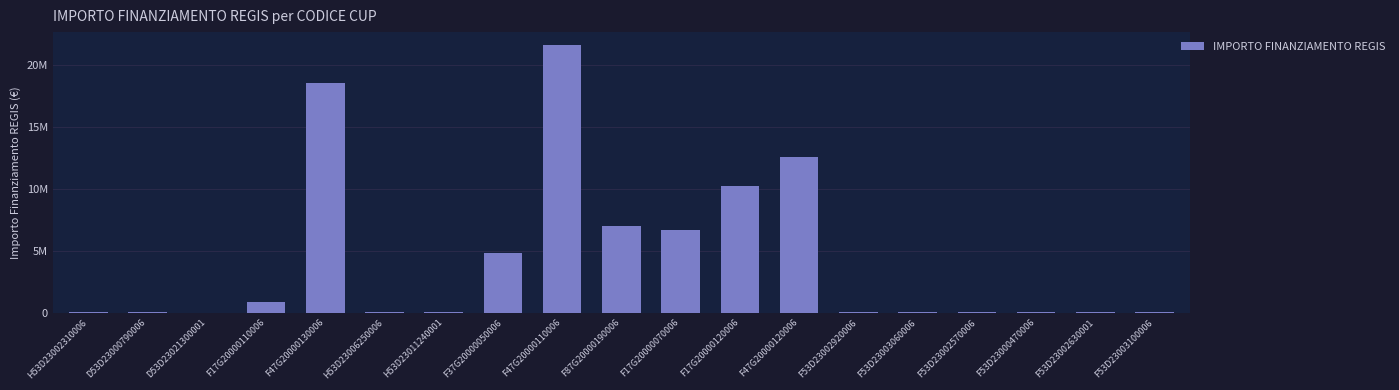

Are the bars horizontal?

No